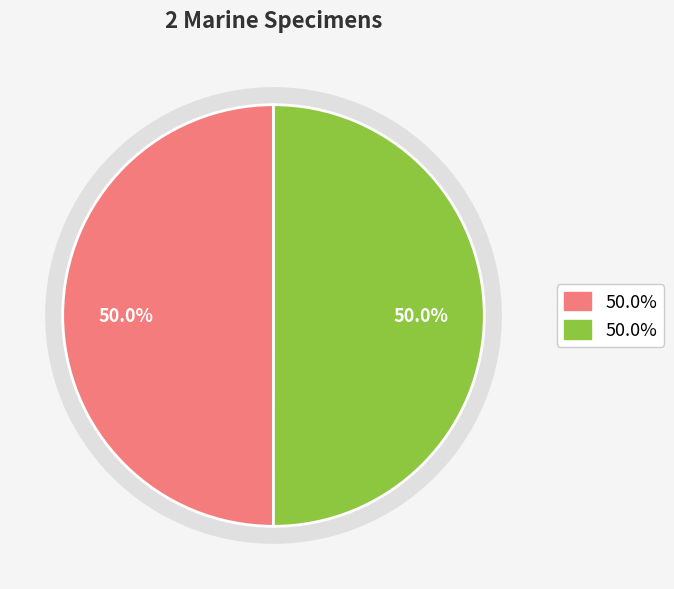

Is it true that EMR081 is 41% of the pie?

False